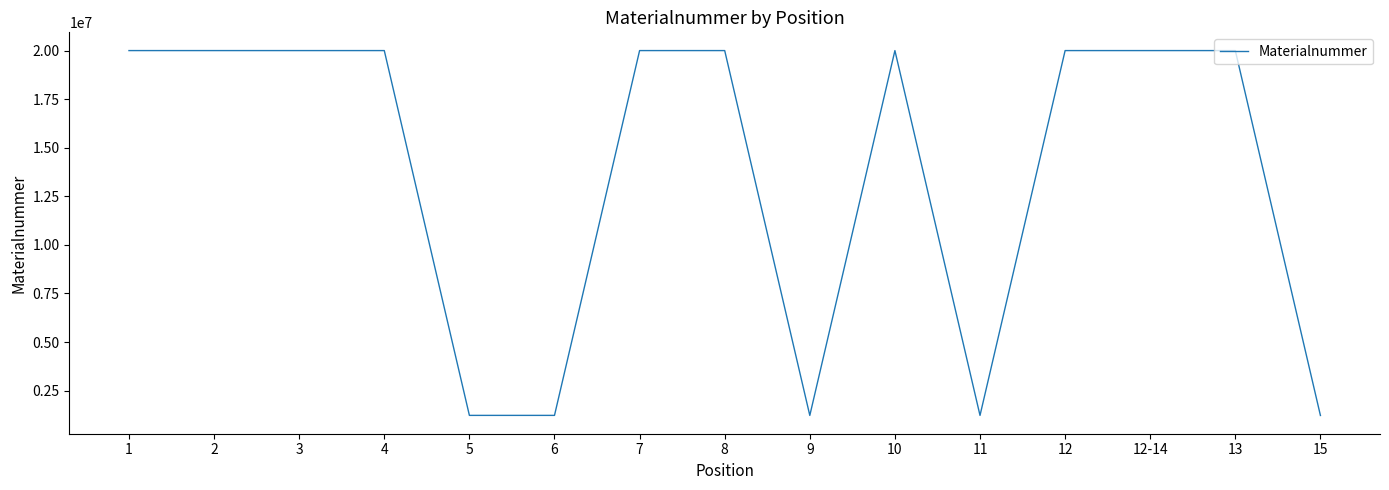

Count the number of data series in this chart.

1